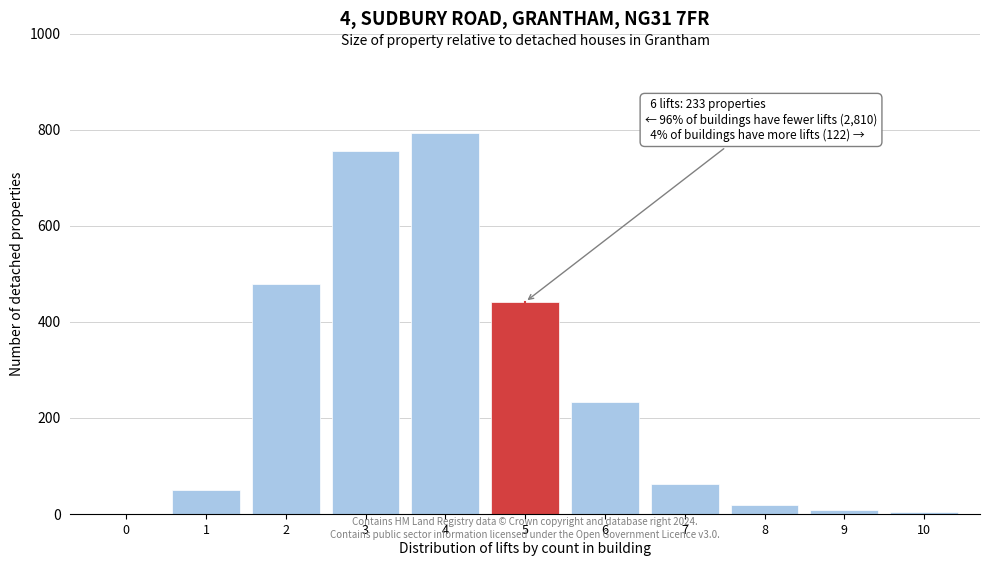

Approximately how many times larger is the value at 7 compared to 1?

1.3